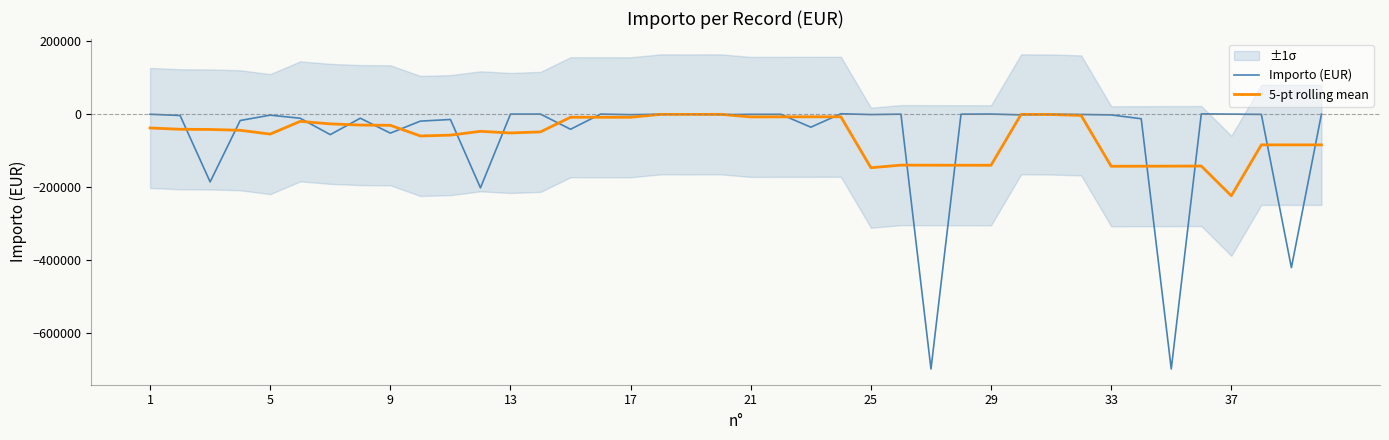

How many interior local peaks does the Importo (EUR) series have?

12